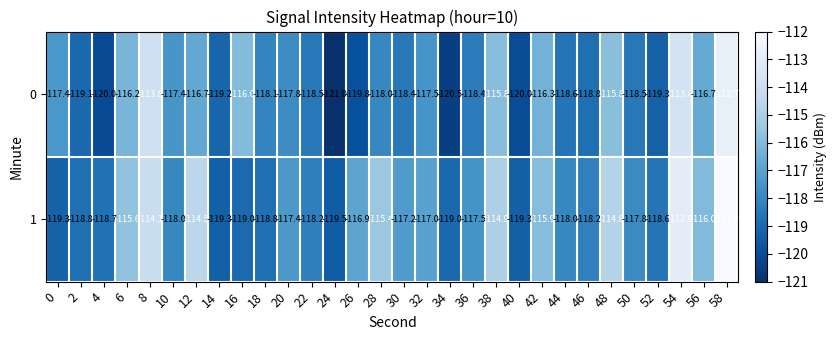

True or false: 1 has a value of -114.1 at 8.

True